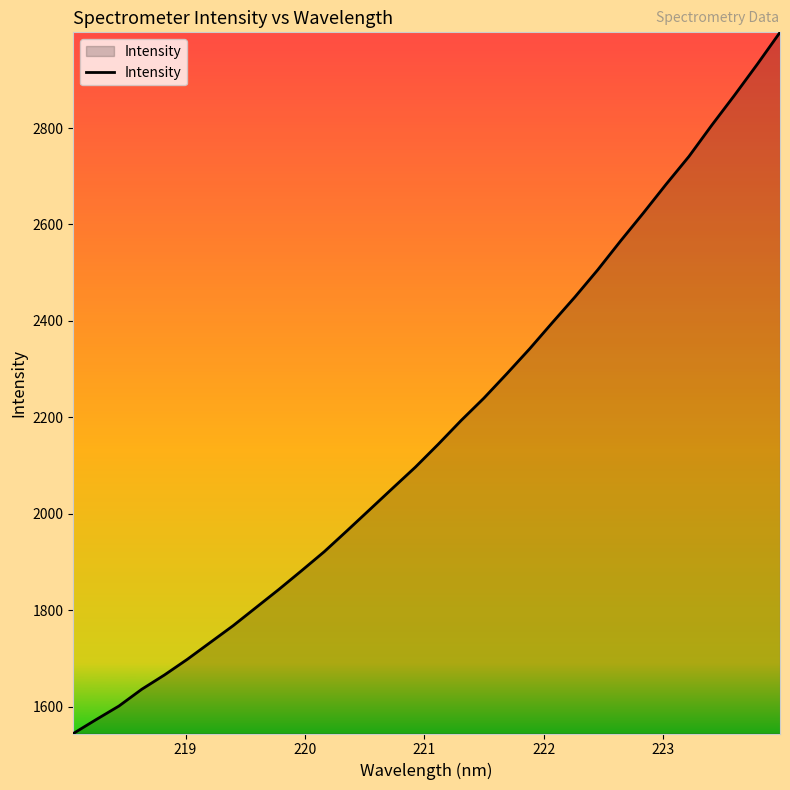

How many lines are shown in the chart?

1